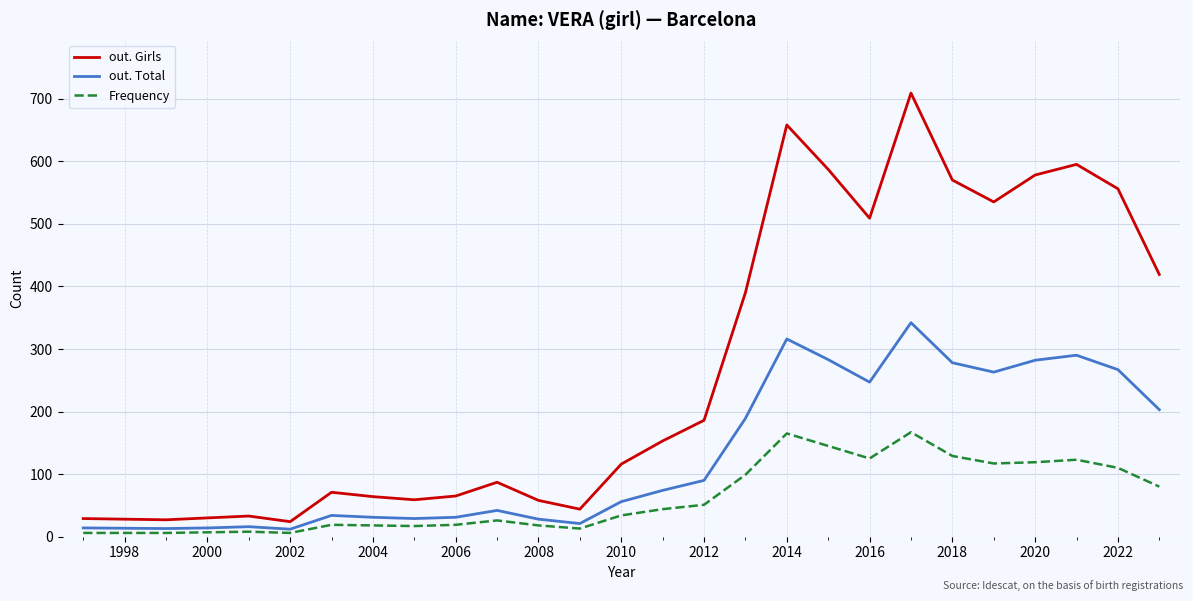

List the series in order of their overall mean, highest first.

out. Girls, out. Total, Frequency